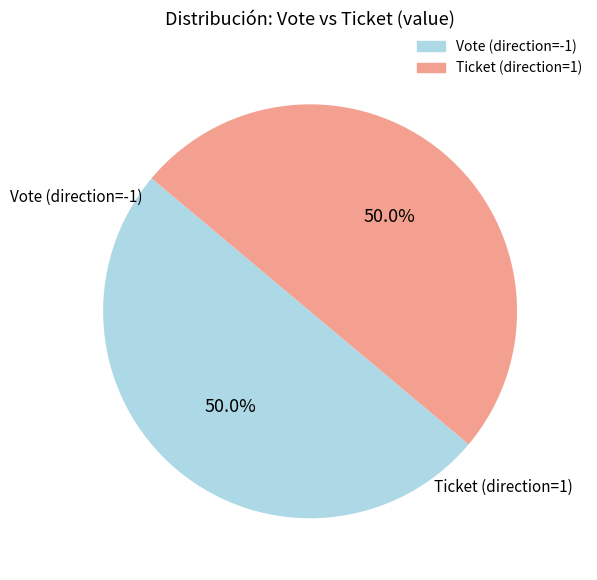

What is the ratio of the value at Vote to the value at Ticket?

1.0